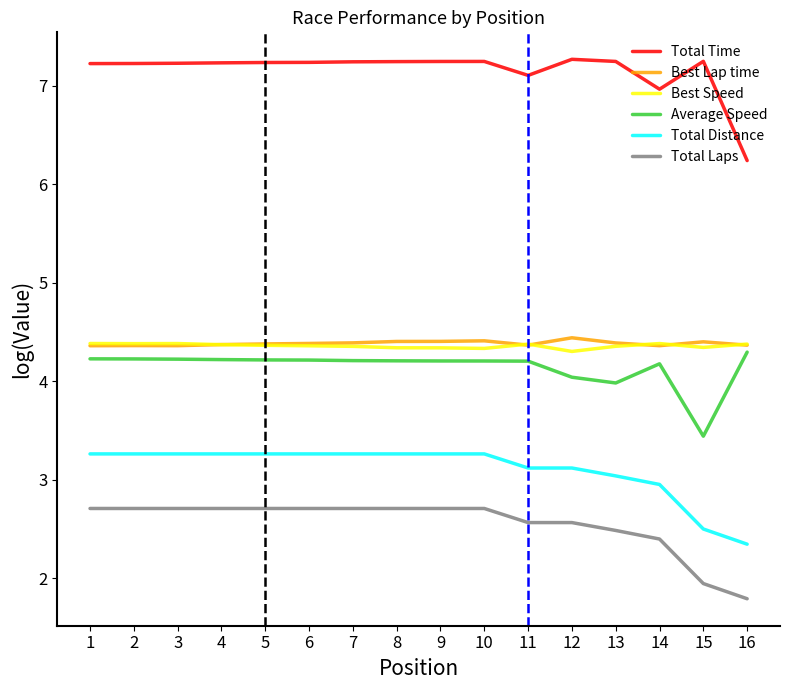

Does the chart display data point markers on the line(s)?

No